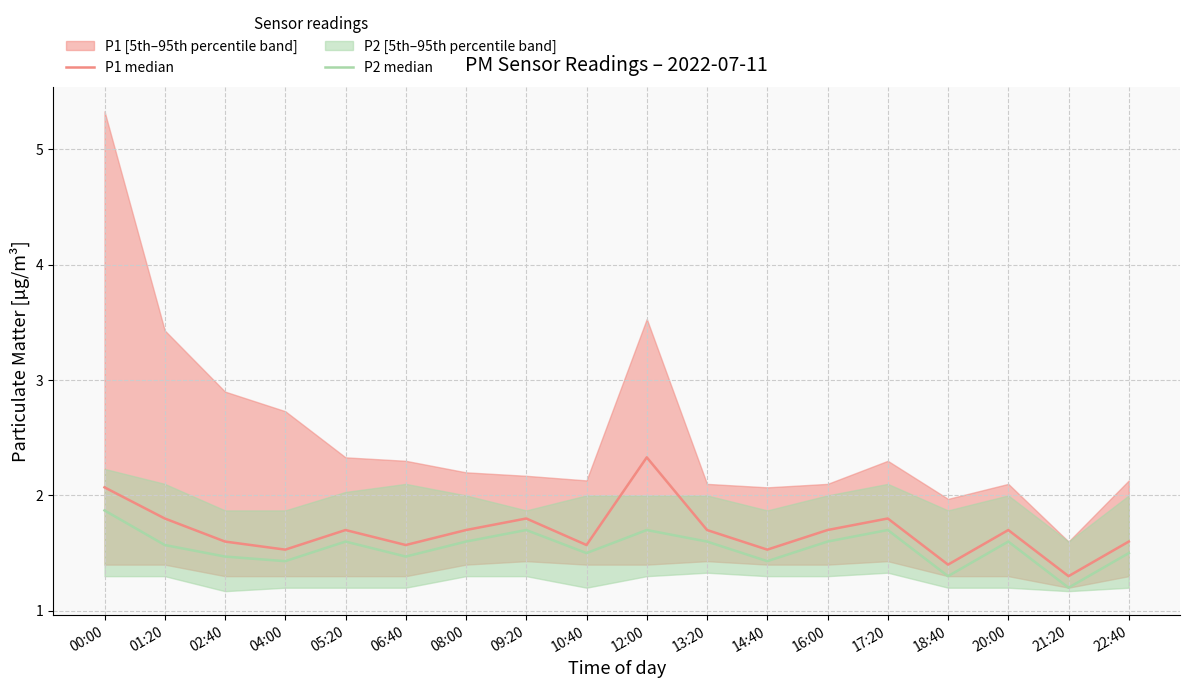

True or false: P1 median and P2 median cross at least once.

False